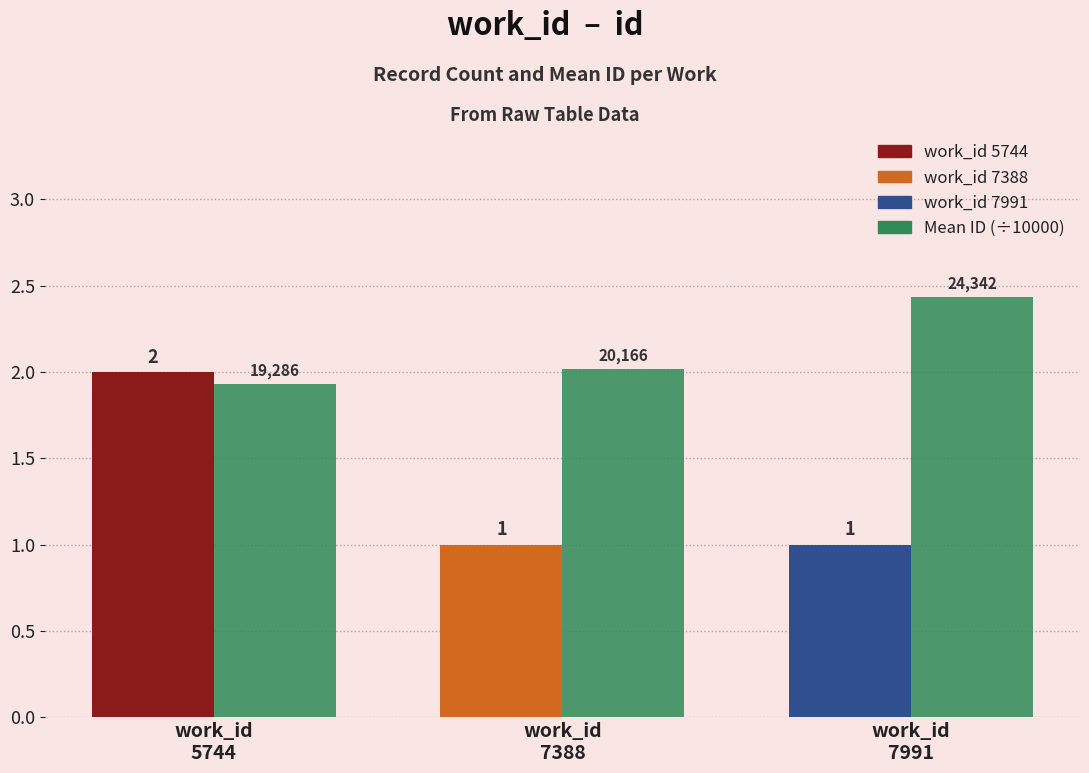

What is the minimum value shown in the chart?

1.0